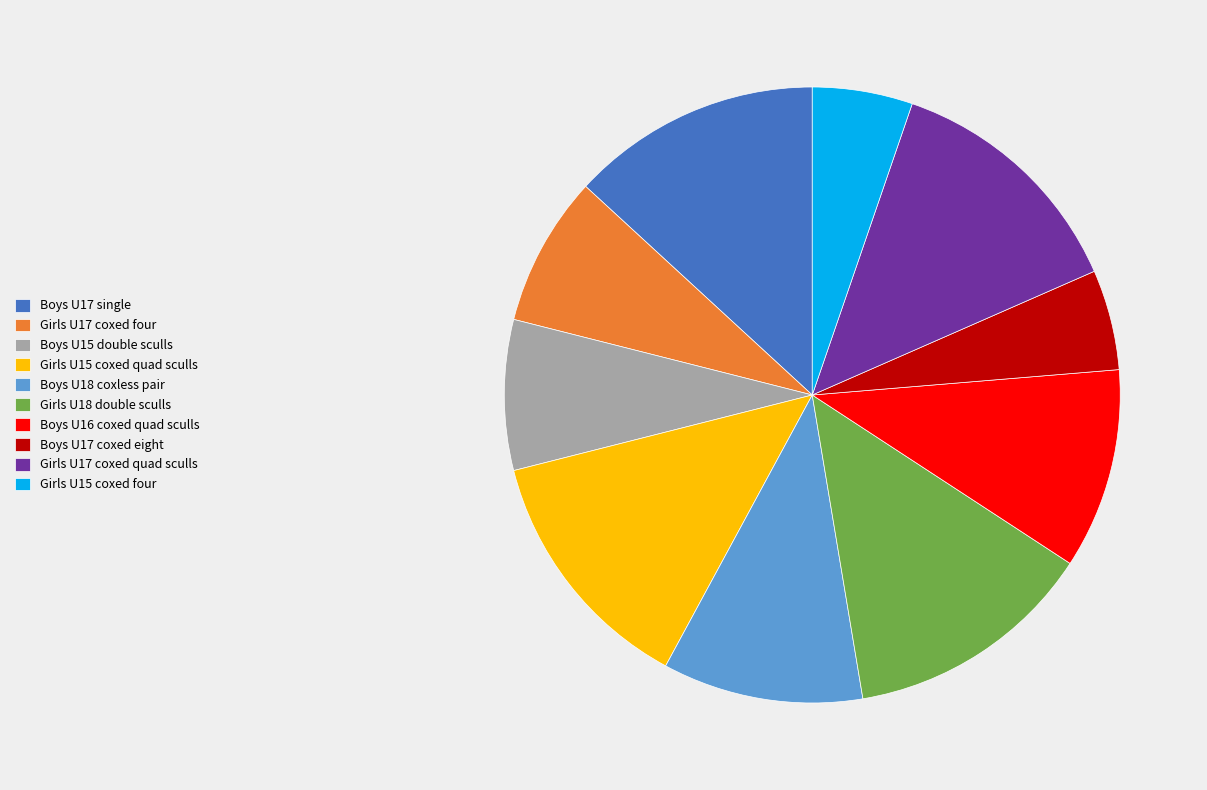

Is Girls U17 coxed quad sculls the majority of the pie?

No